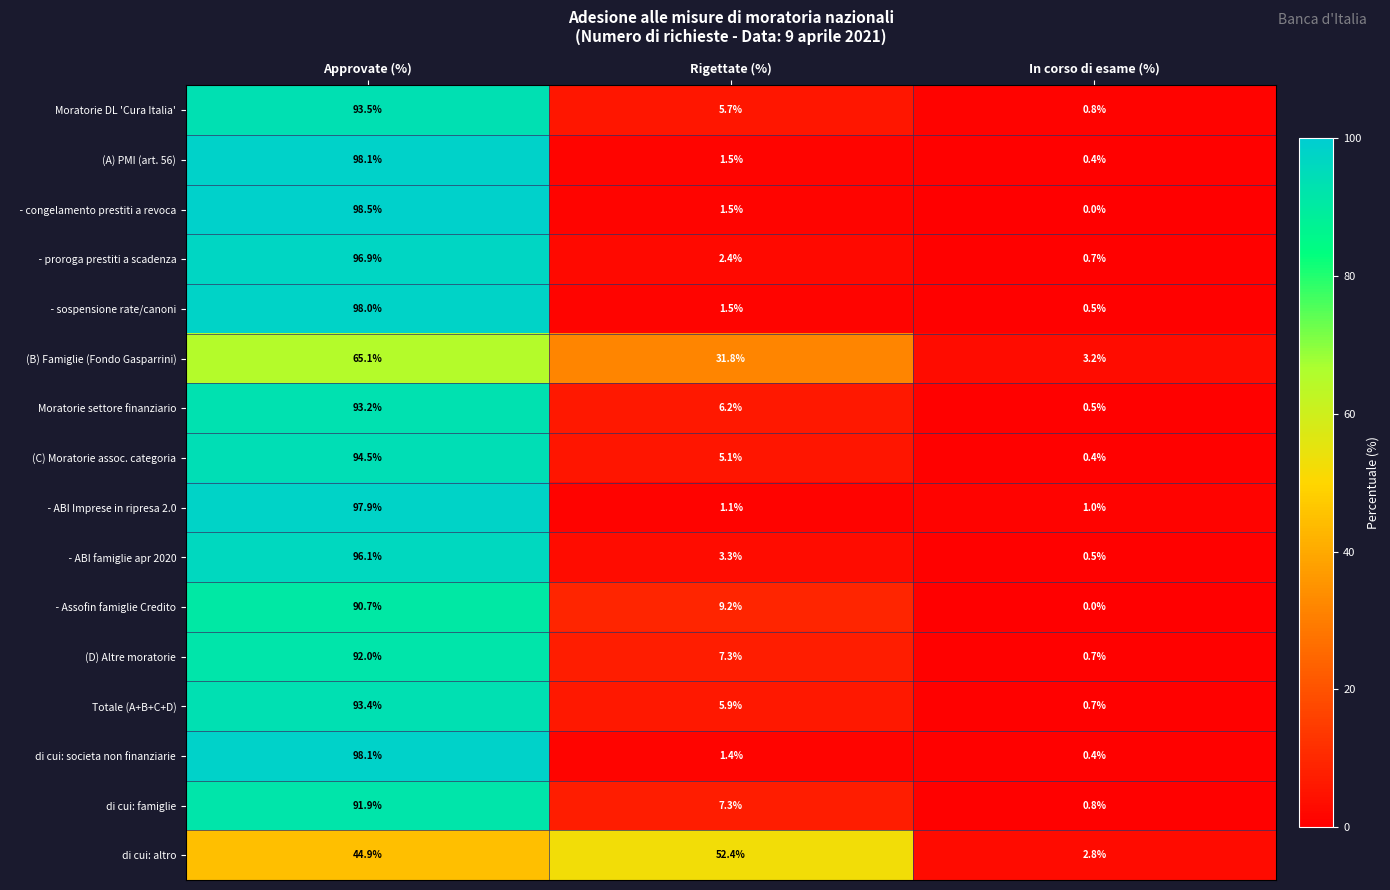

What is the greatest value displayed?

98.5